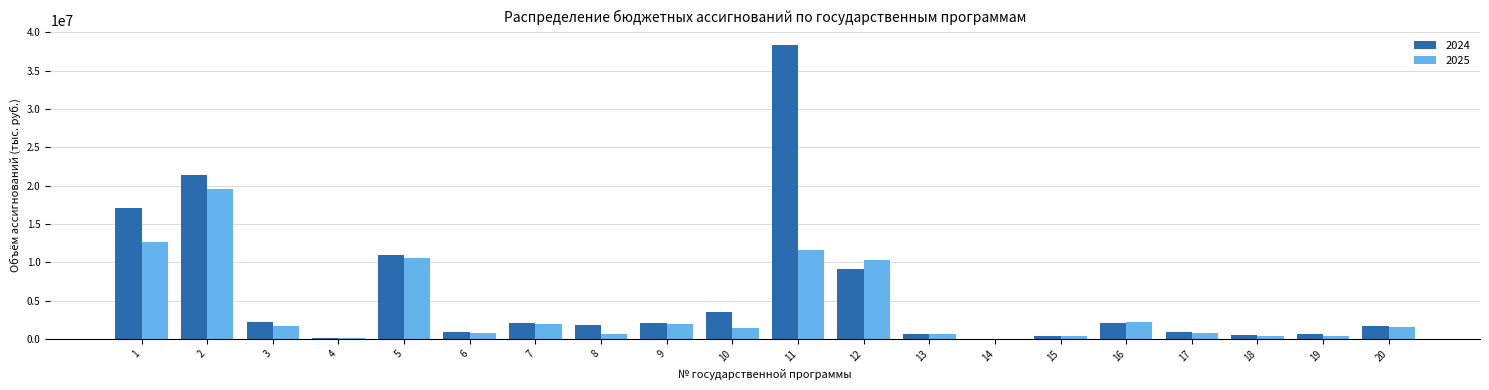

What is the sum of all 2025 values?

79449690.1